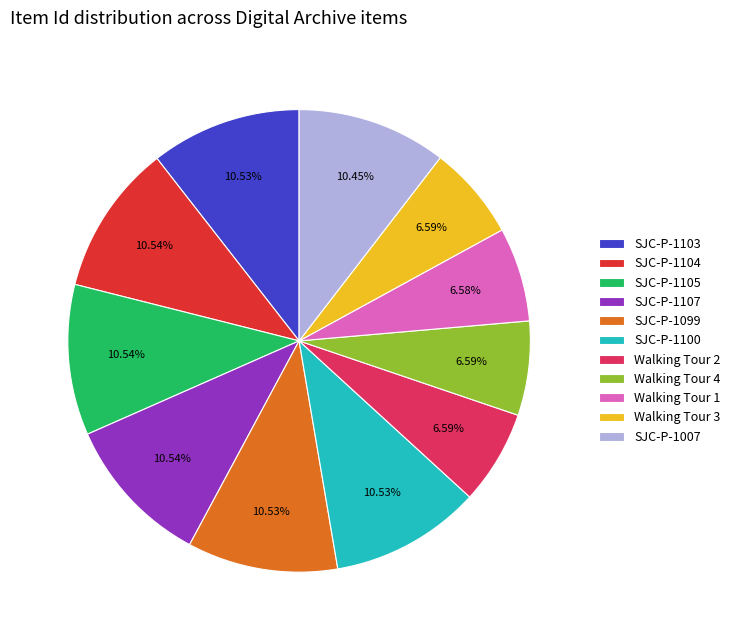

Does SJC-P-1100 account for over 50% of the chart?

No